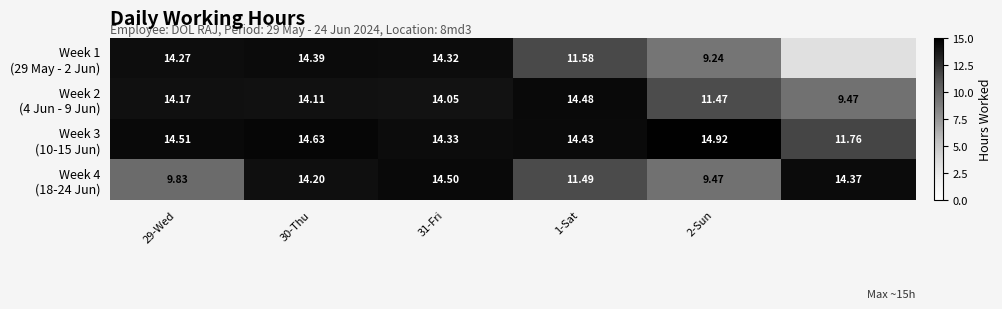

Read the Week 1 (29 May - 2 Jun) value at 30-Thu.

14.4